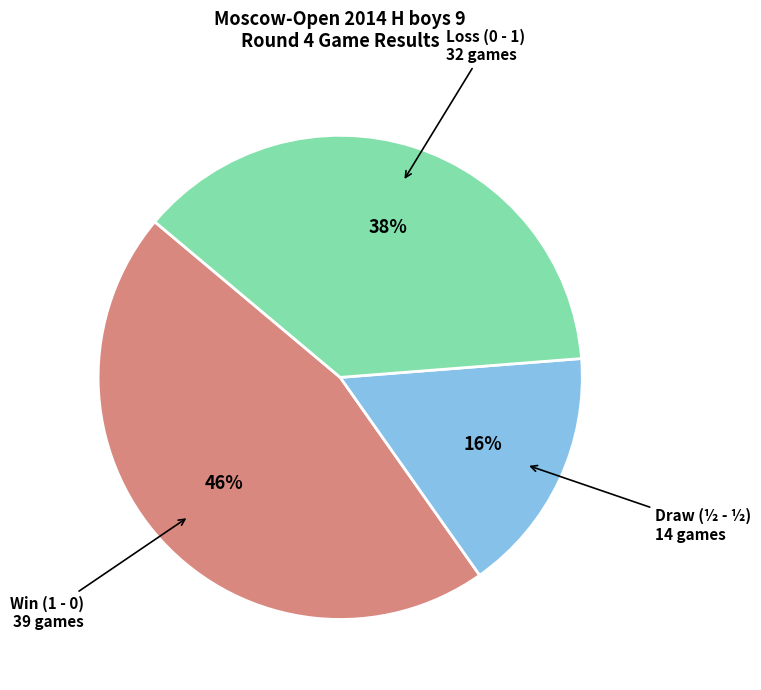

Rank the categories by value from lowest to highest.

Draw (½ - ½), Loss (0 - 1), Win (1 - 0)